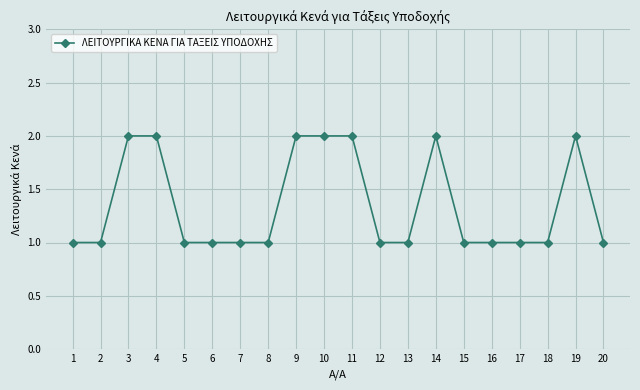

Reading right to left, transcribe all the data shown in this chart.

20=1	19=2	18=1	17=1	16=1	15=1	14=2	13=1	12=1	11=2	10=2	9=2	8=1	7=1	6=1	5=1	4=2	3=2	2=1	1=1